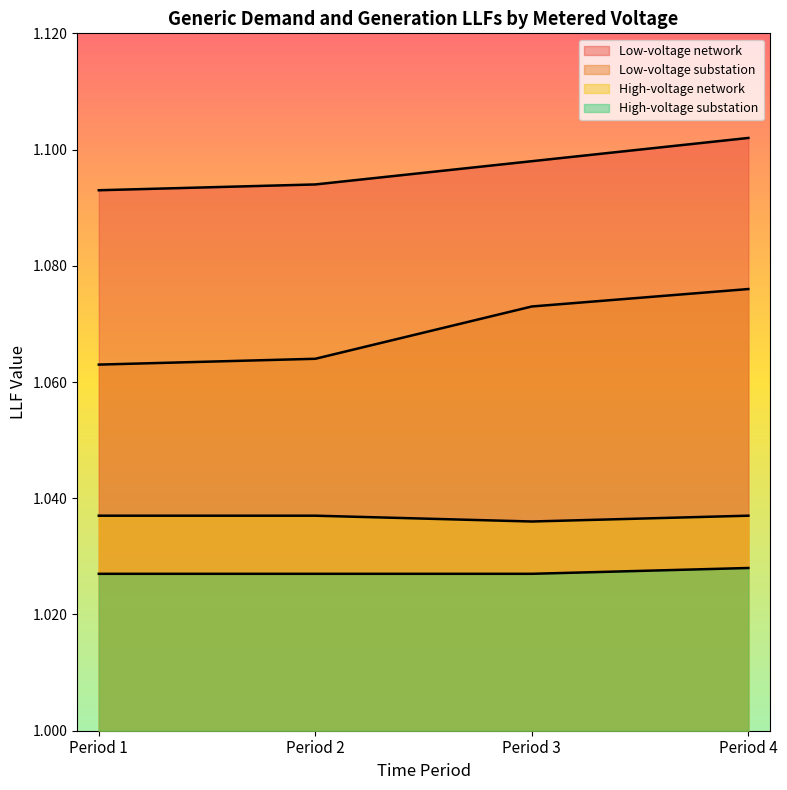

Rank the series by their maximum value, from highest to lowest.

Low-voltage network, Low-voltage substation, High-voltage network, High-voltage substation